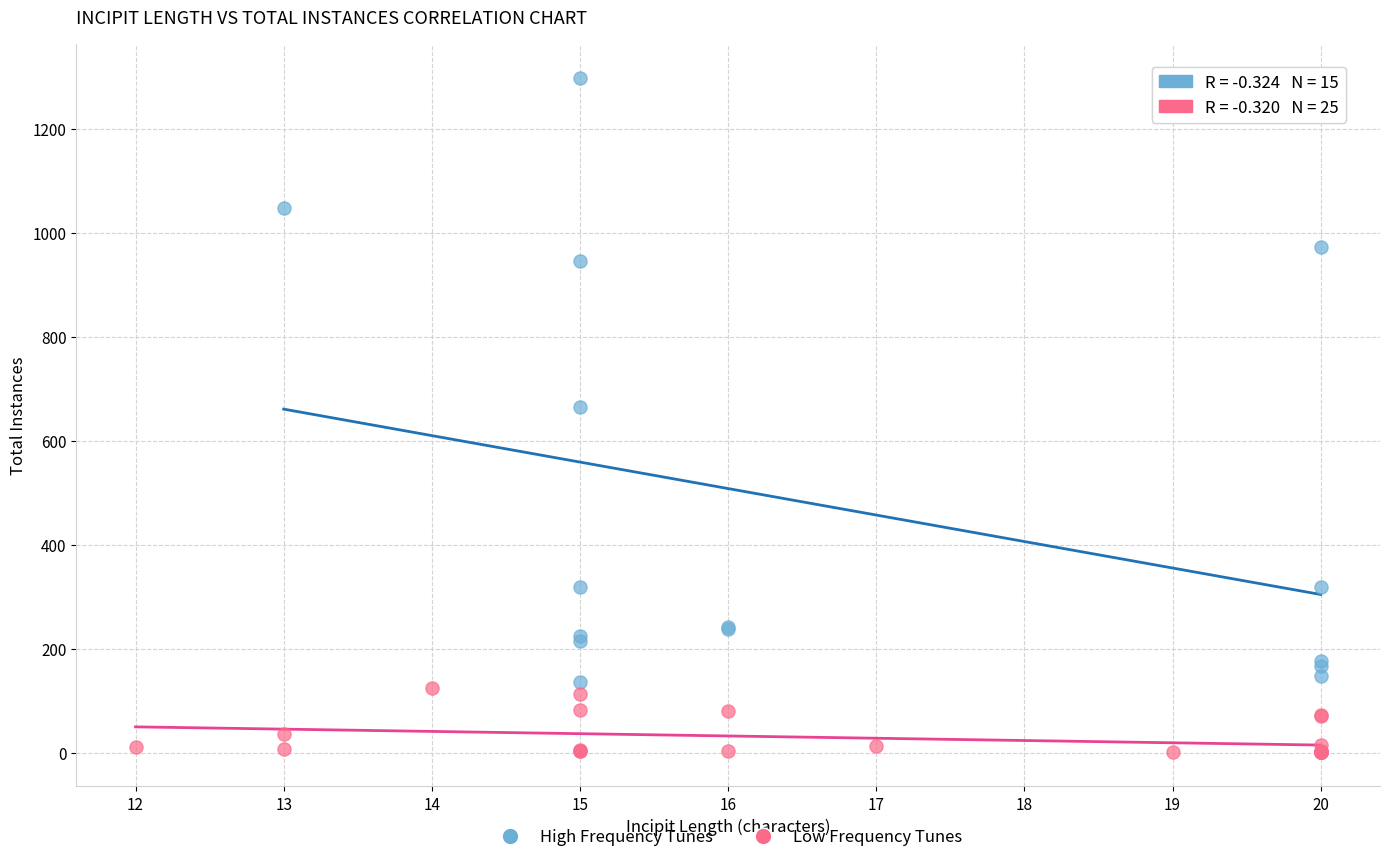

What are all the series names shown in the legend?

High Frequency Tunes, Low Frequency Tunes